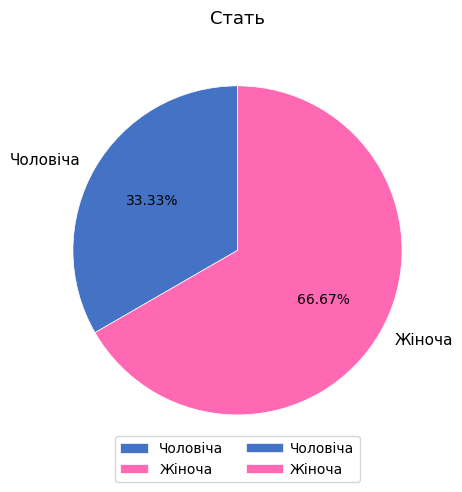

Combined, do Чоловіча and Жіноча account for over 50%?

Yes